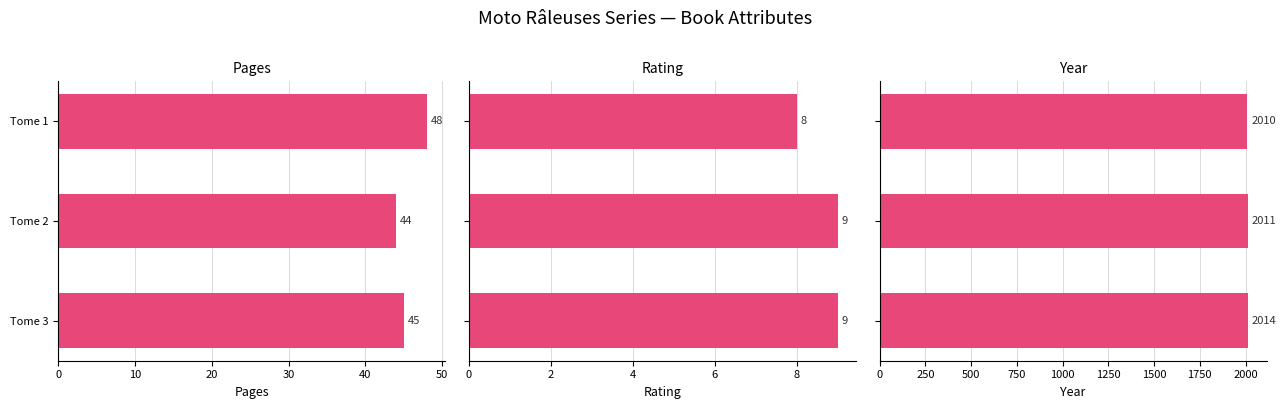

Count the number of data series in this chart.

3